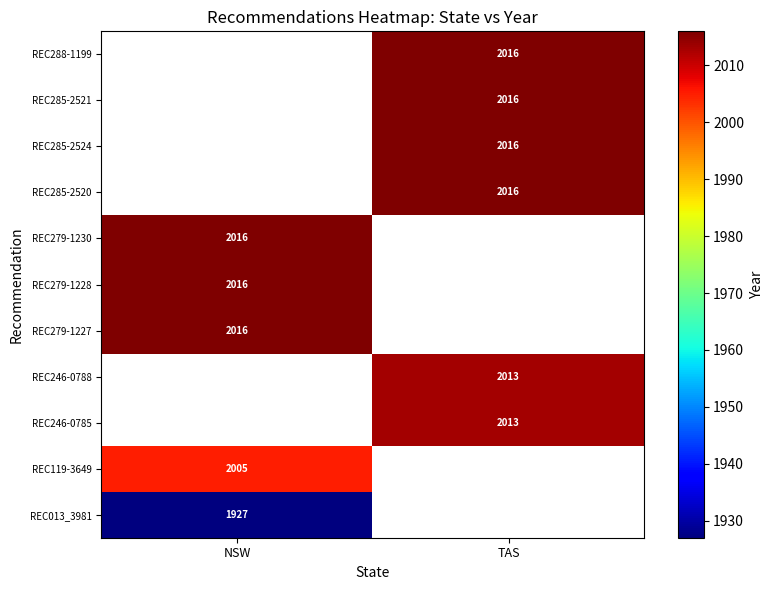

Is it true that REC288-1199 equals 3045 at TAS?

False